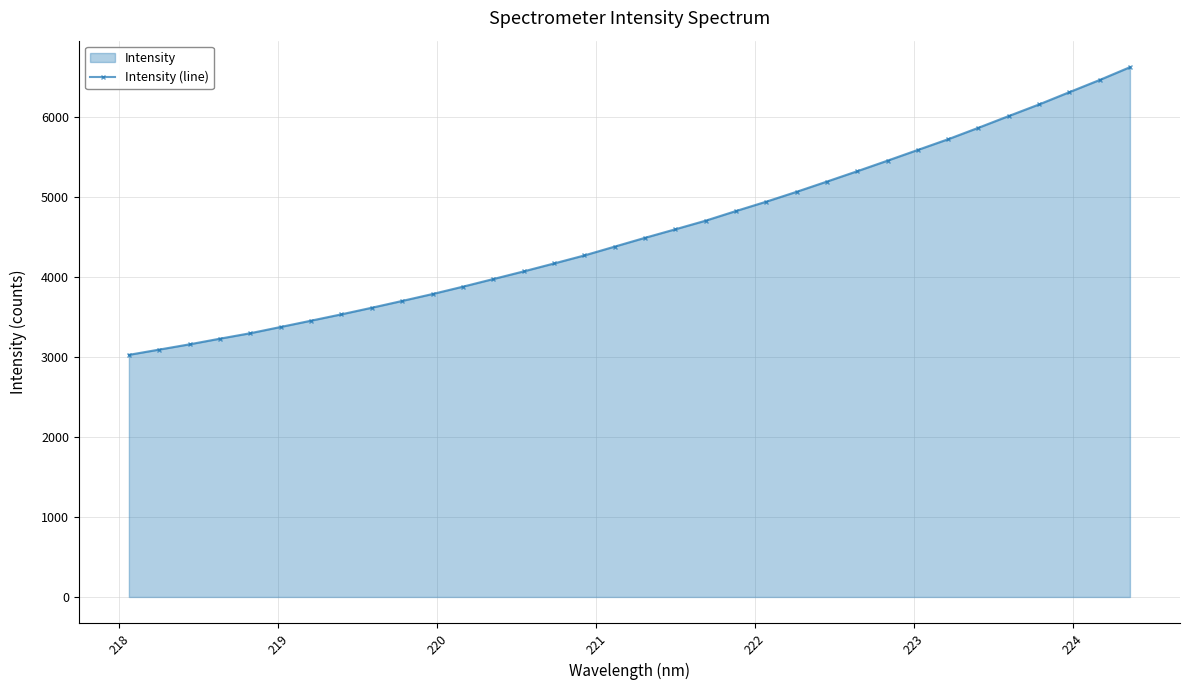

What is the sum of all values?

155215.7